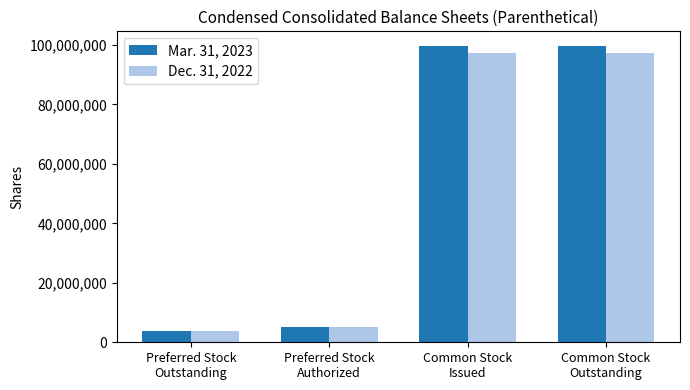

Which series has the widest spread of values?

Mar. 31, 2023